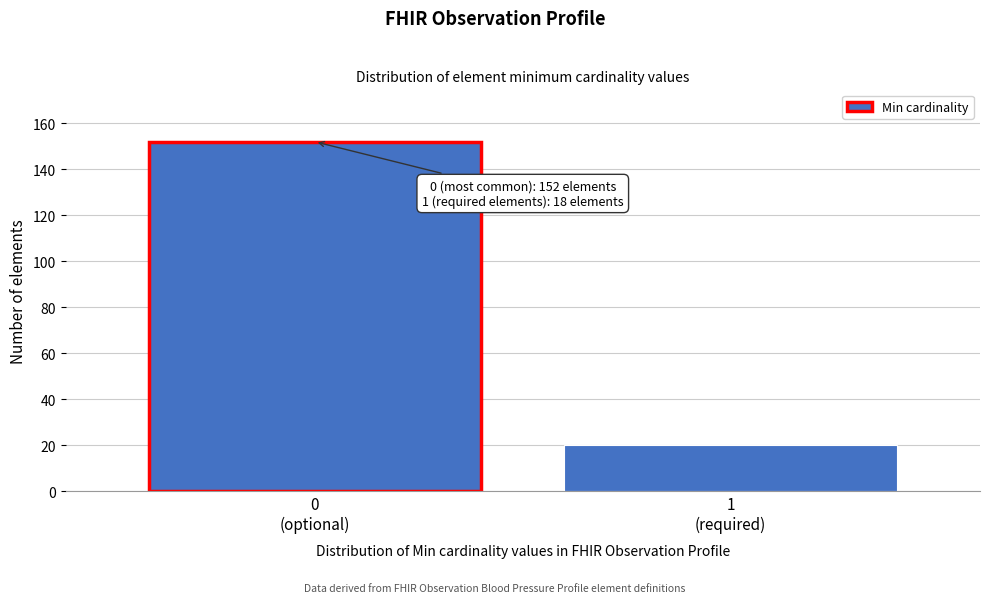

Reading left to right, list all the values displayed in this chart.

152	20